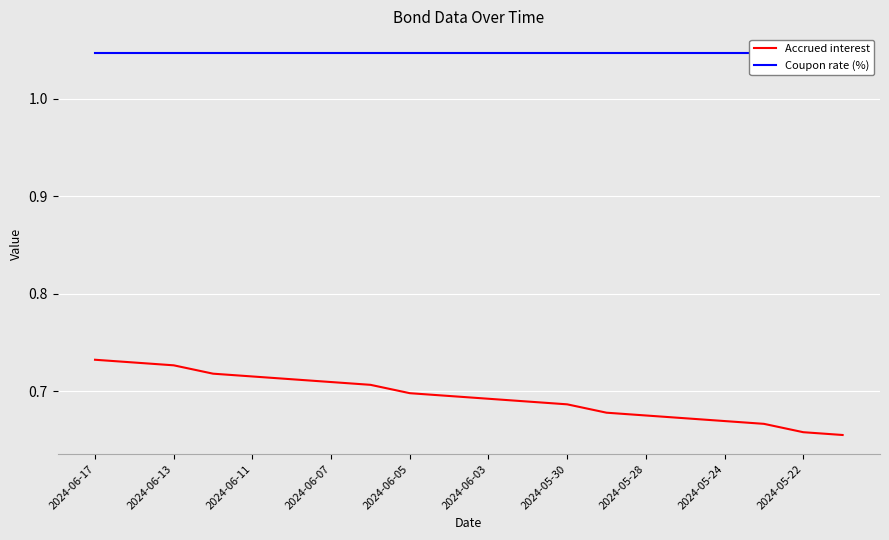

Is it true that Accrued interest equals 1.0 at 2024-06-05?

False